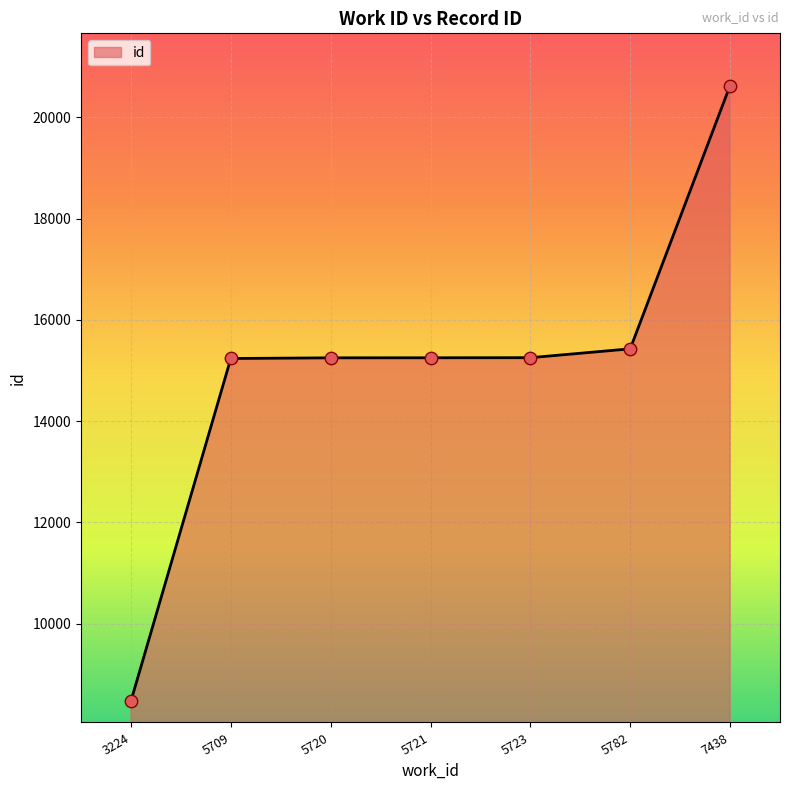

Which has a higher value, 5782 or 5720?

5782